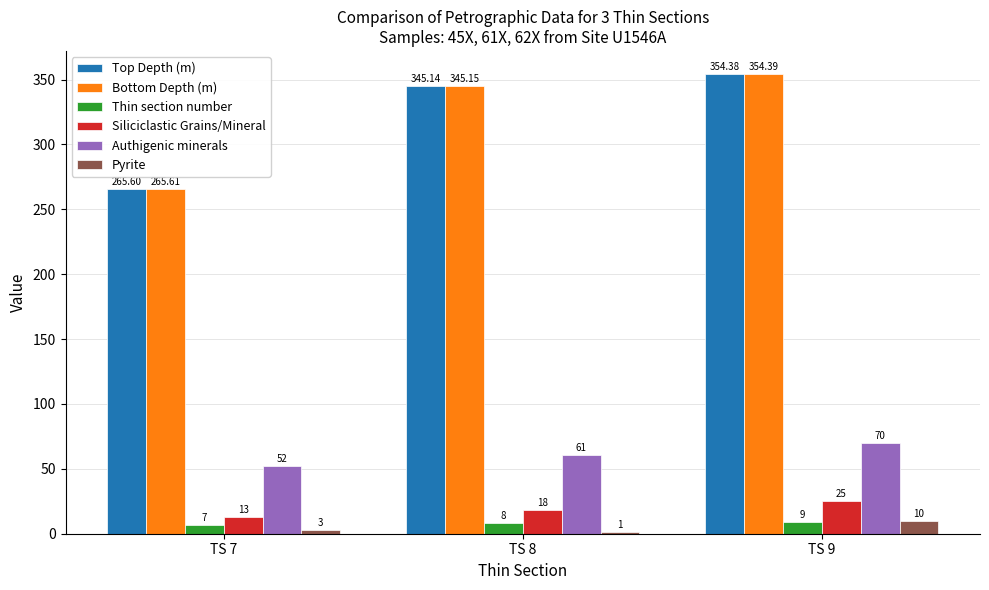

Is the value of Siliciclastic Grains/Mineral at TS 8 greater than the value of Authigenic minerals at TS 9?

No